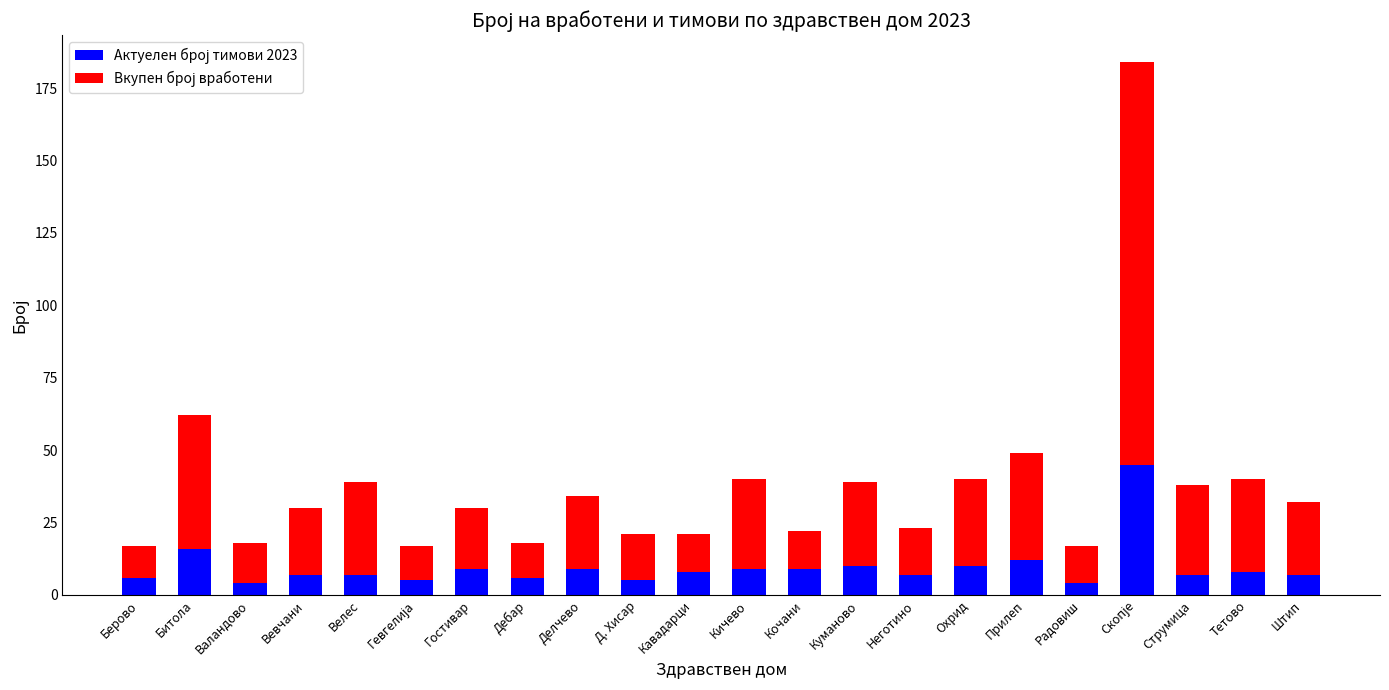

What is the total value across all series at Радовиш?

17